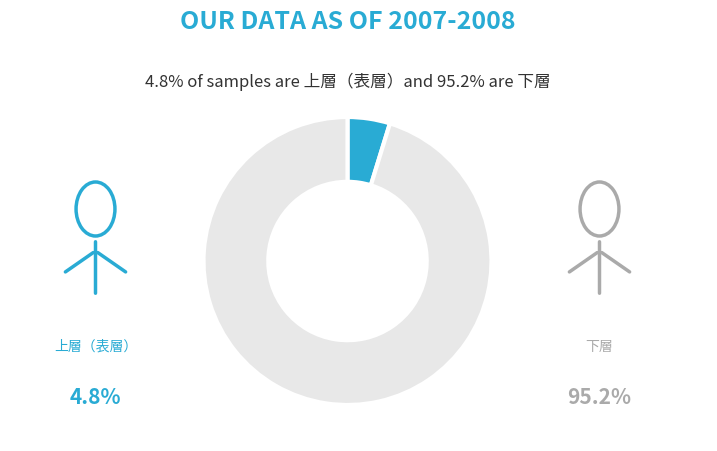

Is there any slice that represents more than half of the pie?

Yes